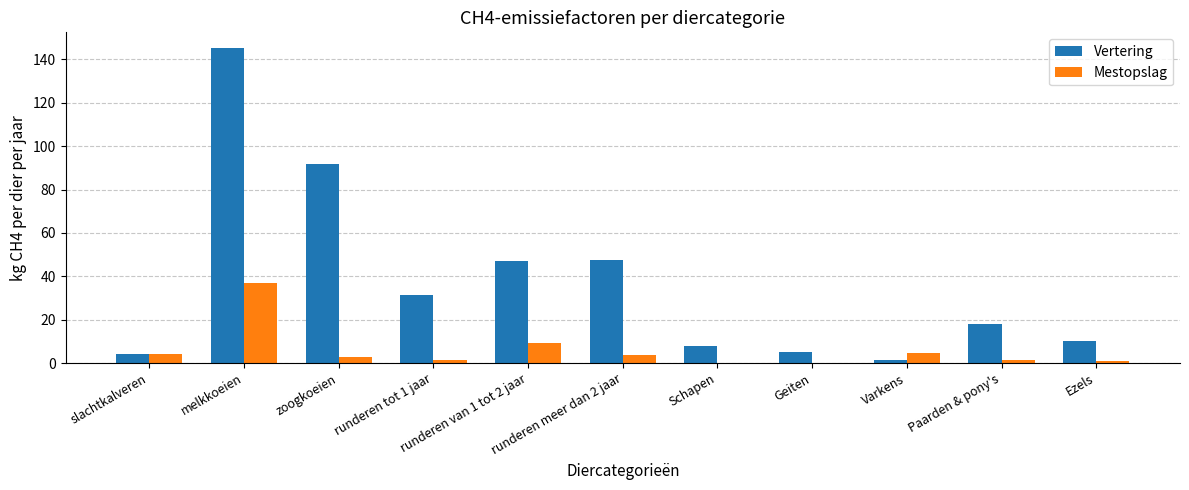

The Mestopslag series shows 0.2 at Schapen. True or false?

True